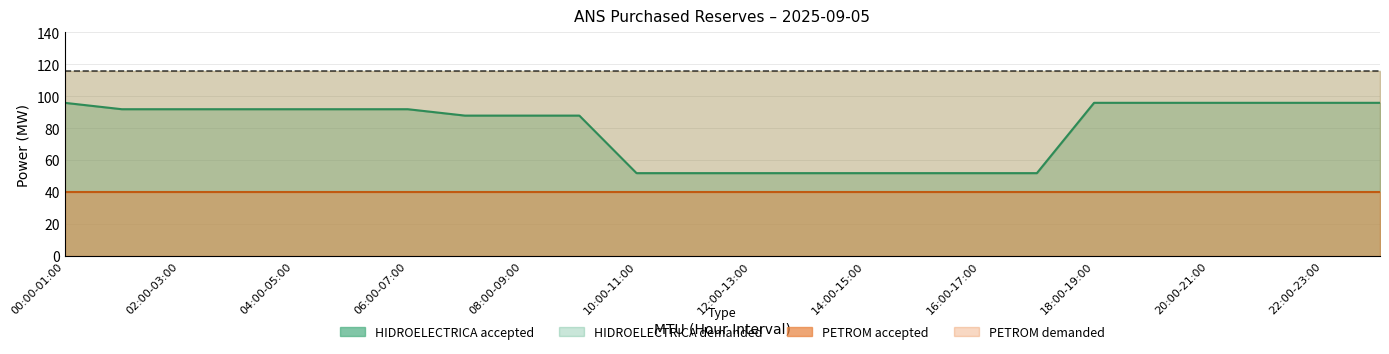

Is it true that HIDROELECTRICA_demanded equals 116 at 17:00-18:00?

True